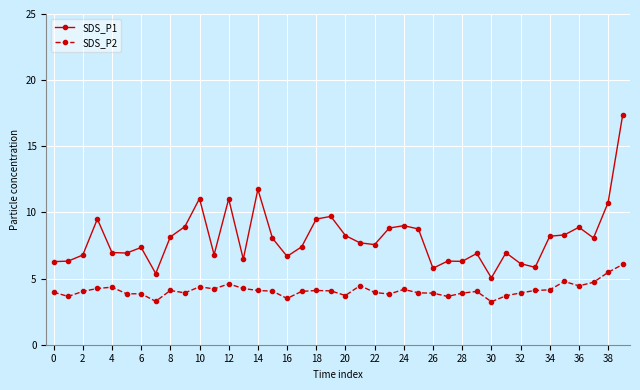

True or false: SDS_P1 has more than 1 points higher than both neighbors.

True